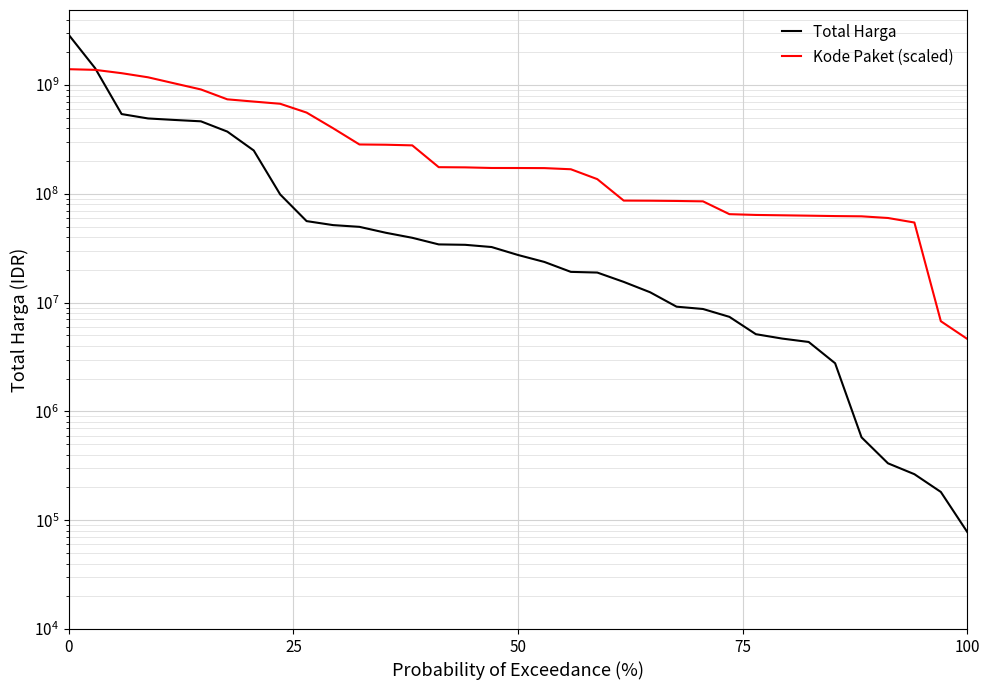

True or false: Kode Paket (scaled) has more than 2 interior local peaks.

False